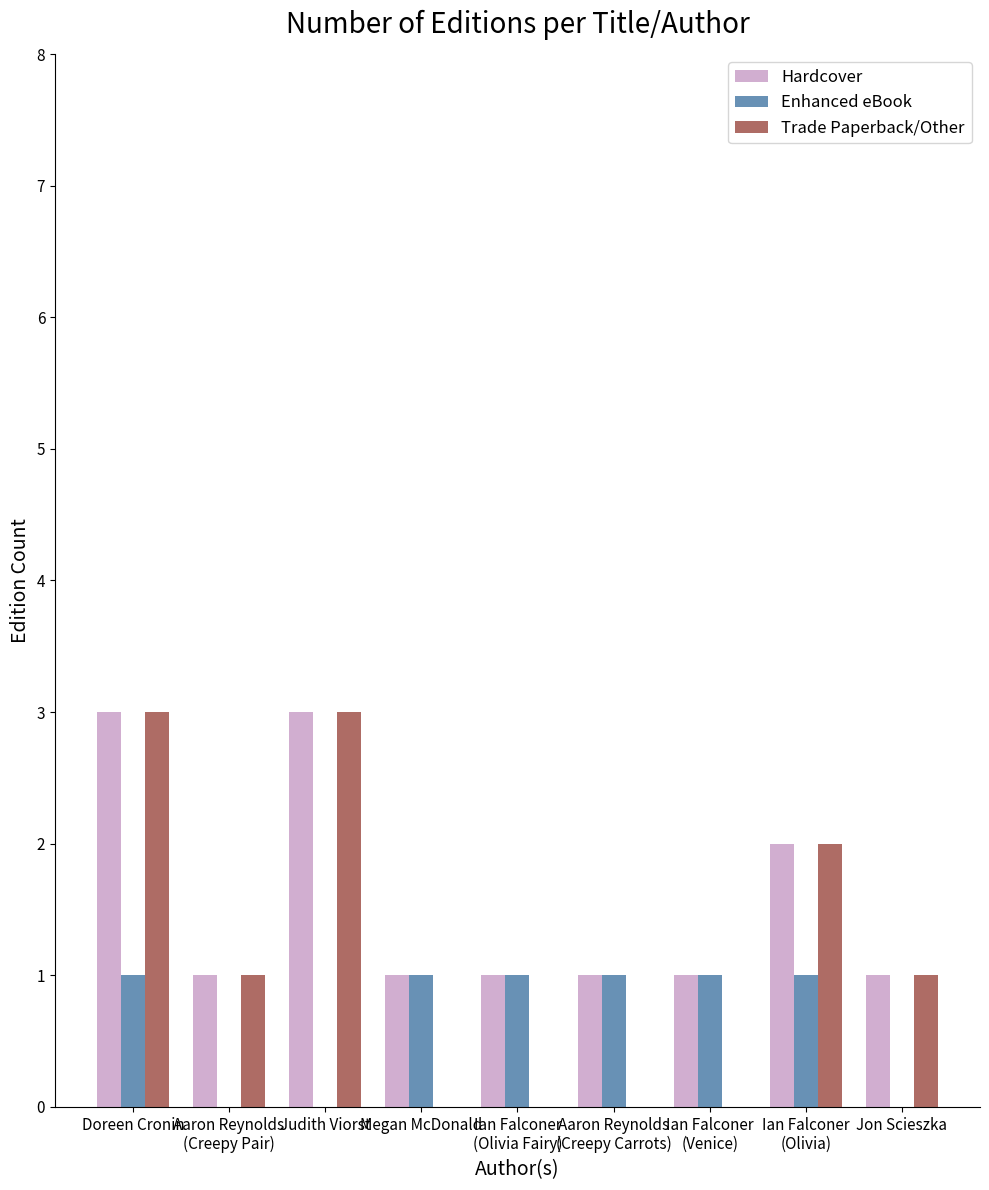

What are all the series names shown in the legend?

Hardcover, Enhanced eBook, Trade Paperback/Other